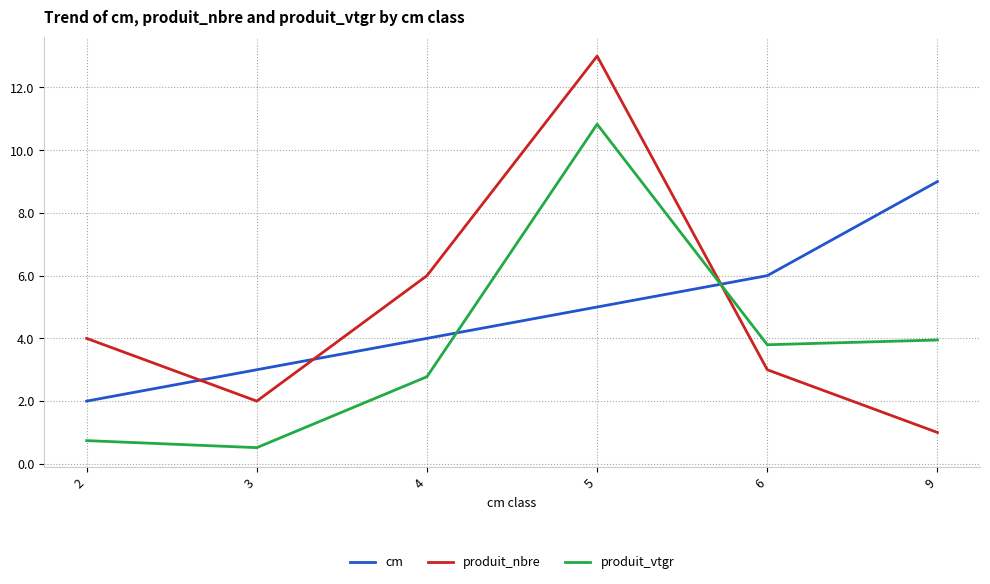

At which label is produit_nbre closest to 7?

4